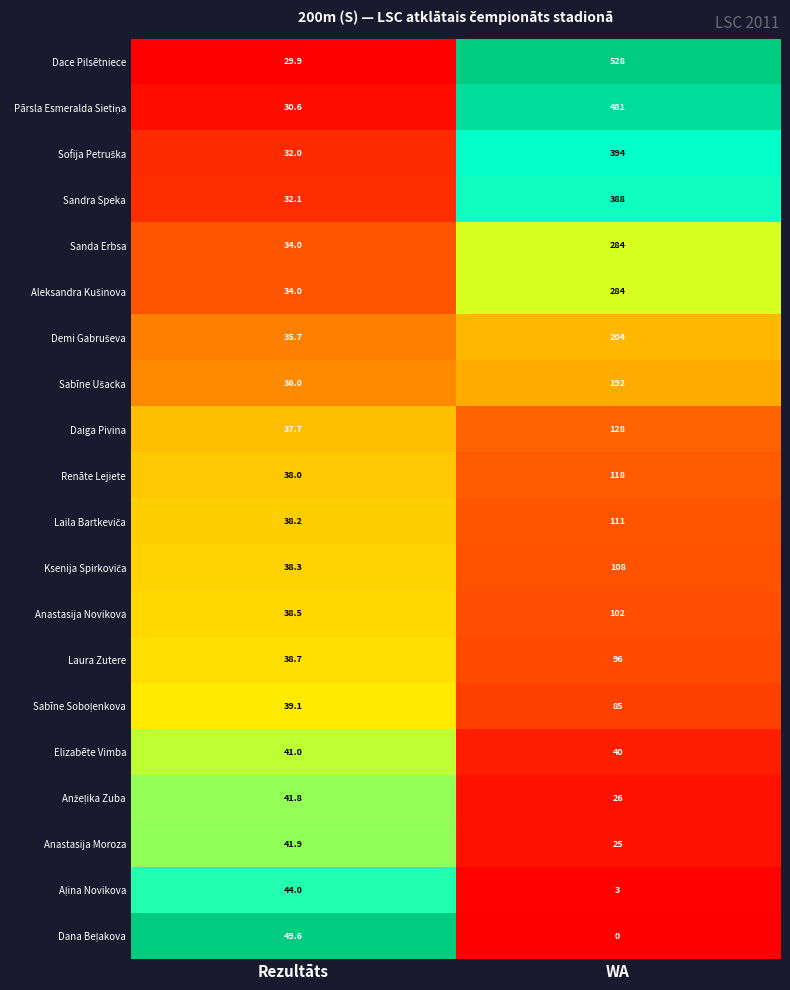

At which category is the sum across all series the highest?

WA